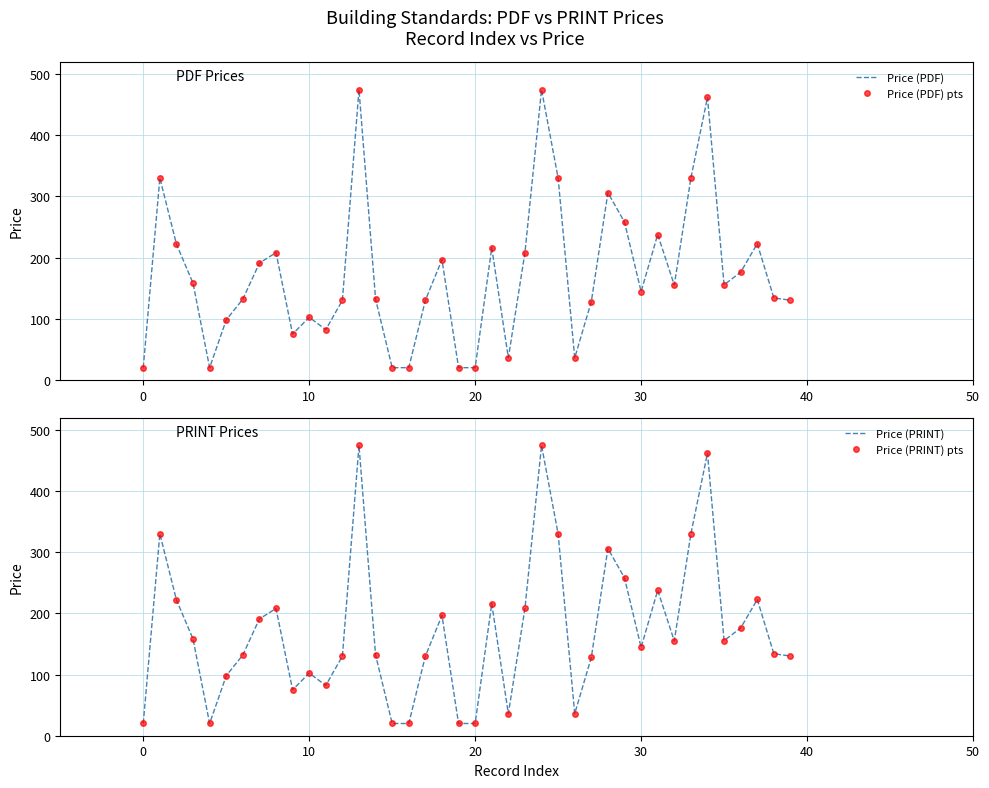

How many interior local valleys does the Price (PRINT) series have?

8